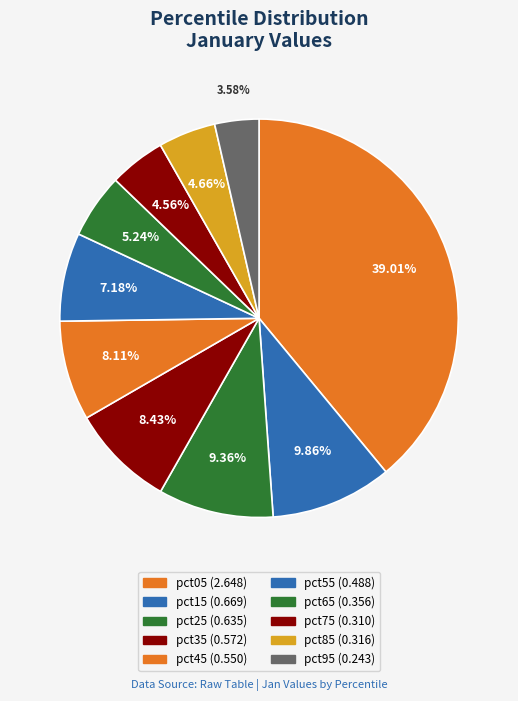

Is pct55 the majority of the pie?

No